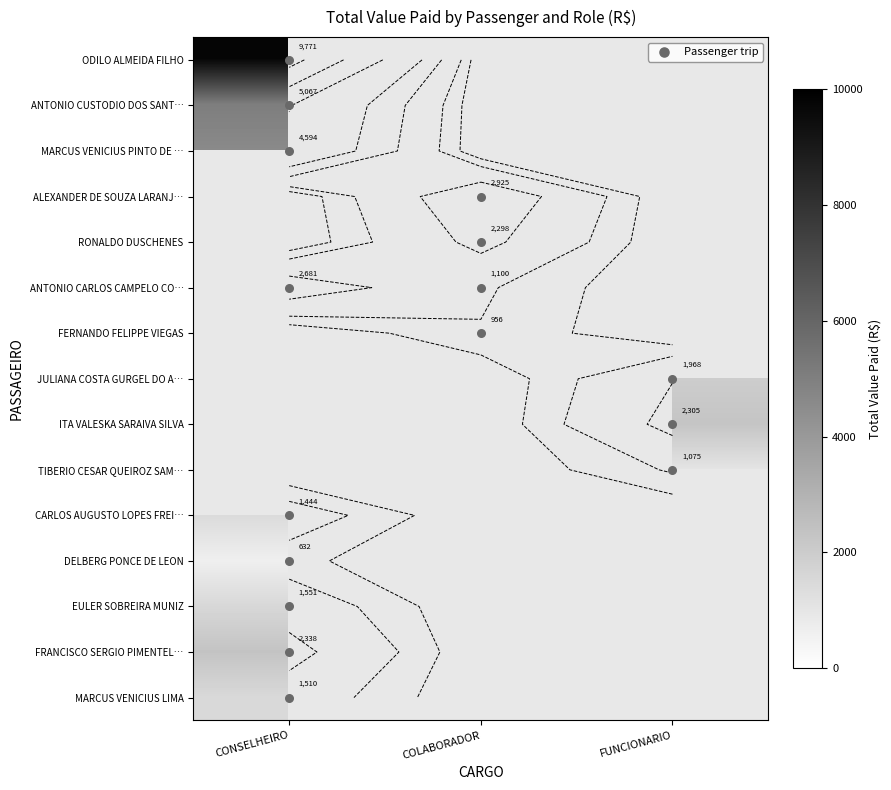

Which category has the lowest value in the DELBERG PONCE DE LEON series?

CONSELHEIRO